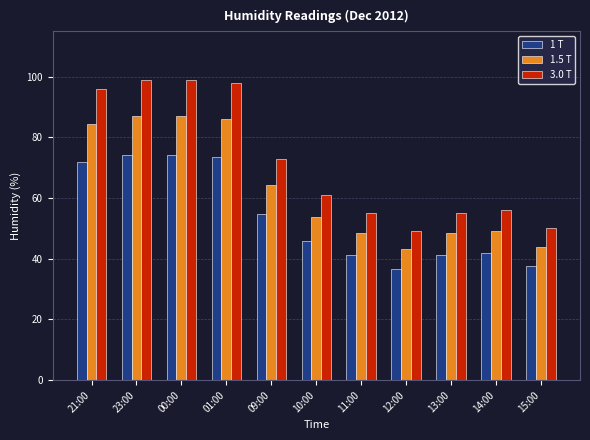

True or false: 1 T has a value of 45.8 at 10:00.

True